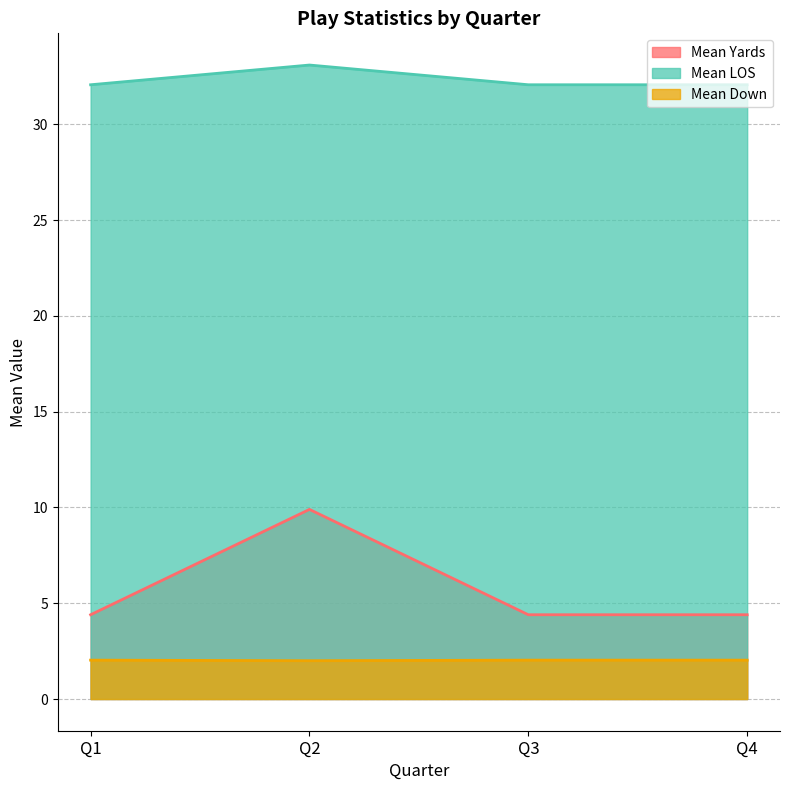

True or false: Mean LOS has a value of 25.1 at Q3.

False